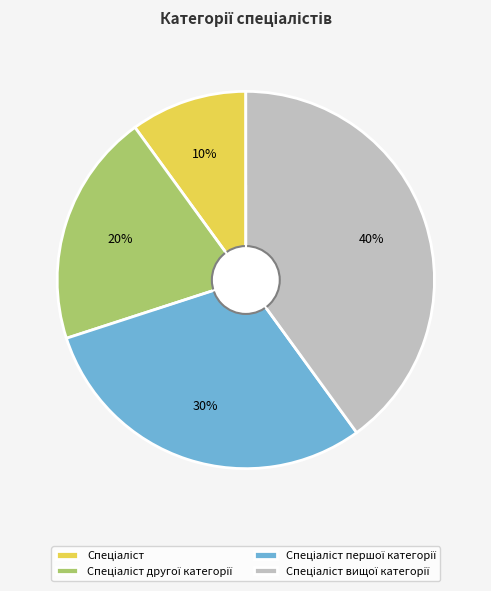

Is there any slice that represents more than half of the pie?

No